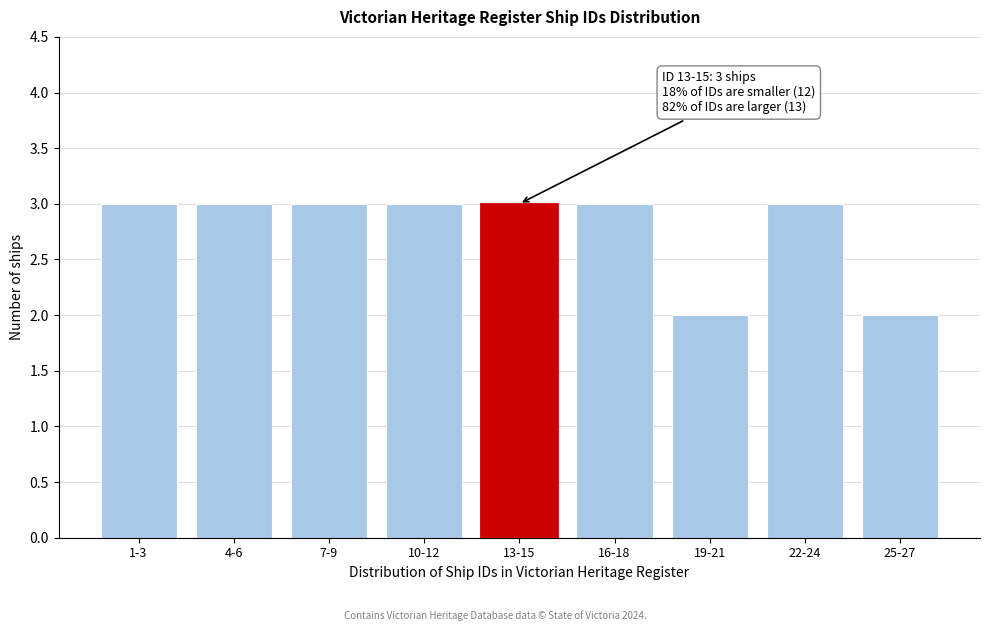

Reading left to right, what are all the values shown in this chart?

1-3=3	4-6=3	7-9=3	10-12=3	13-15=3	16-18=3	19-21=2	22-24=3	25-27=2